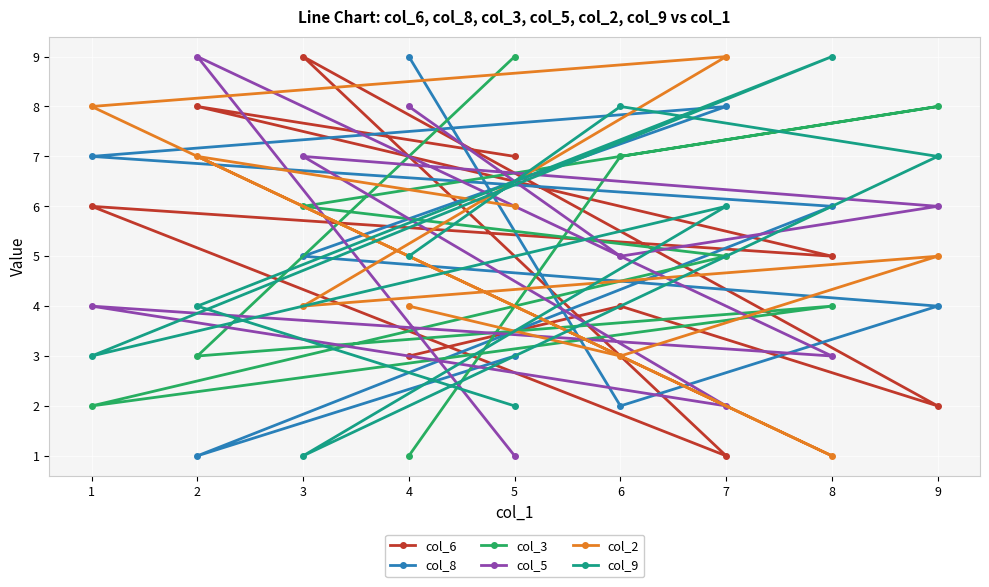

Where is the first local maximum for col_5?

3